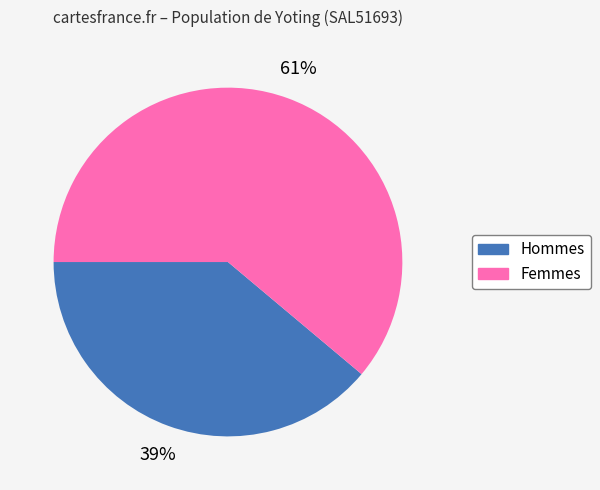

Is there a majority slice in this chart?

Yes